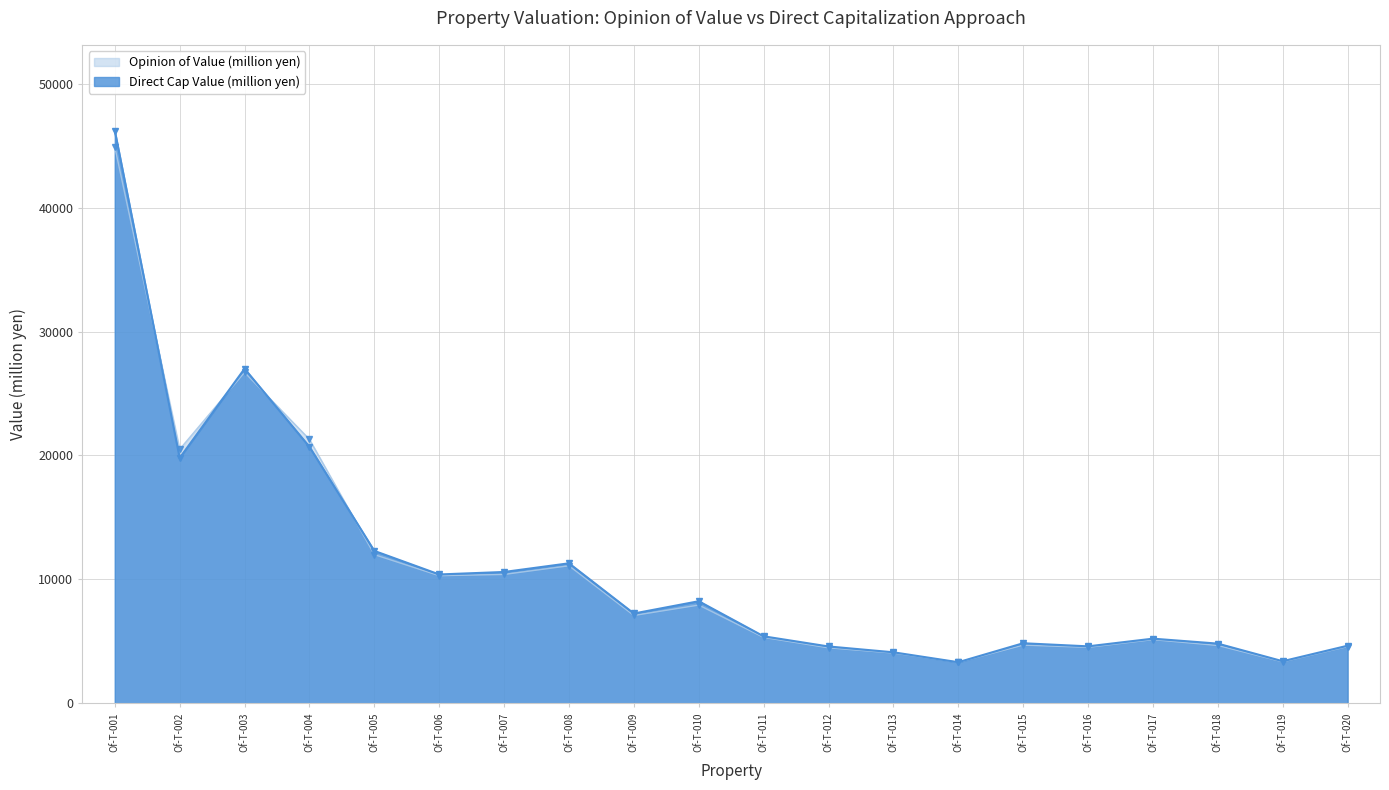

What is the sum of all Opinion of Value (million yen) values?

216350